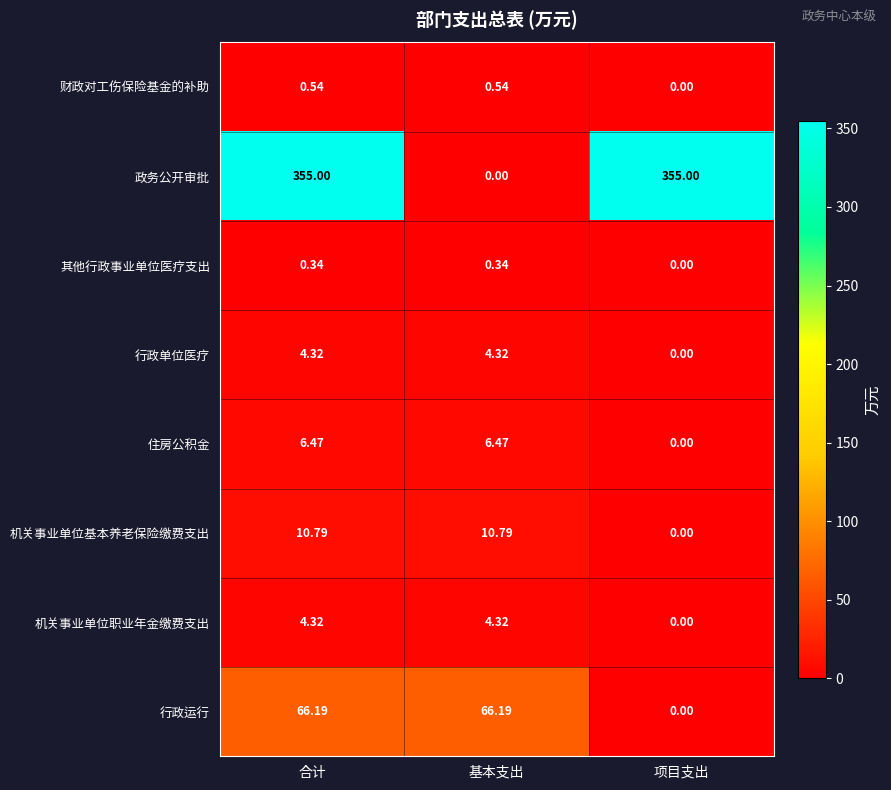

Between 合计 and 项目支出, which series saw the biggest shift?

行政运行